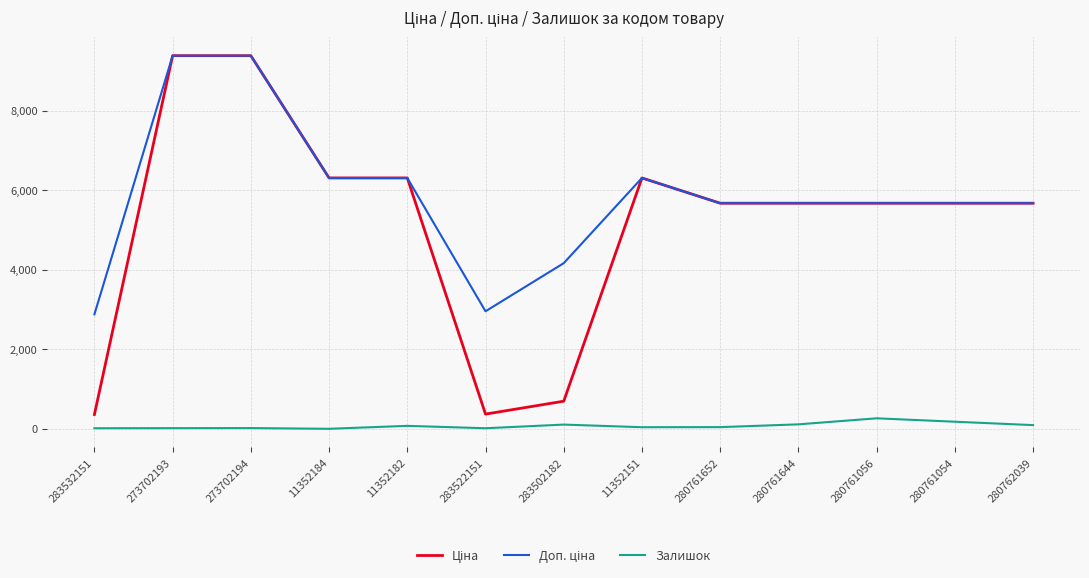

What position from the right is 283522151?

8